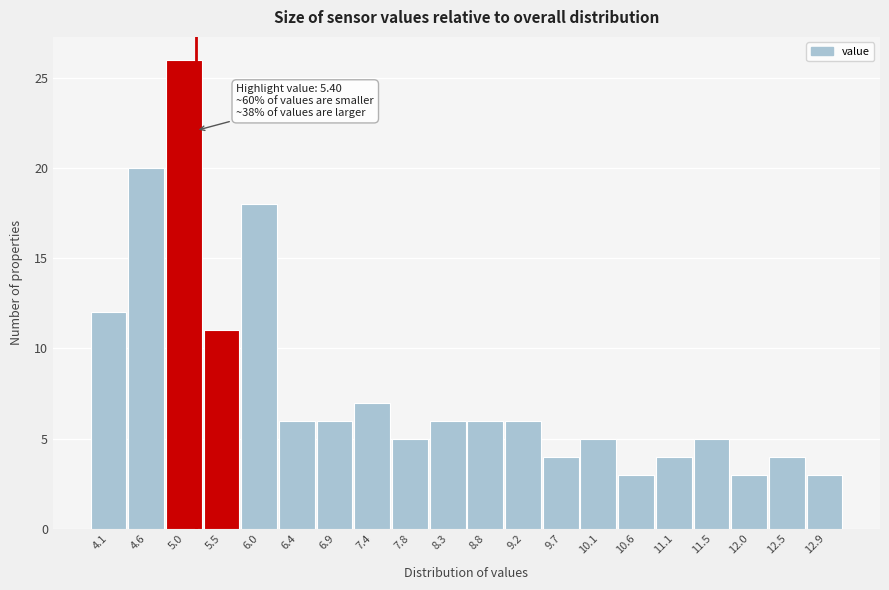

Reading left to right, what are all the values shown in this chart?

4.1=12	4.6=20	5.0=26	5.5=11	6.0=18	6.4=6	6.9=6	7.4=7	7.8=5	8.3=6	8.8=6	9.2=6	9.7=4	10.1=5	10.6=3	11.1=4	11.5=5	12.0=3	12.5=4	12.9=3